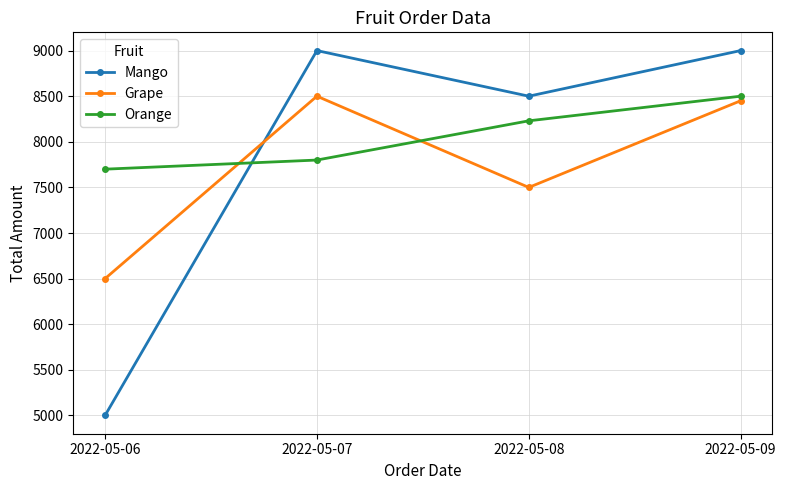

True or false: Grape and Orange intersect in this chart.

True